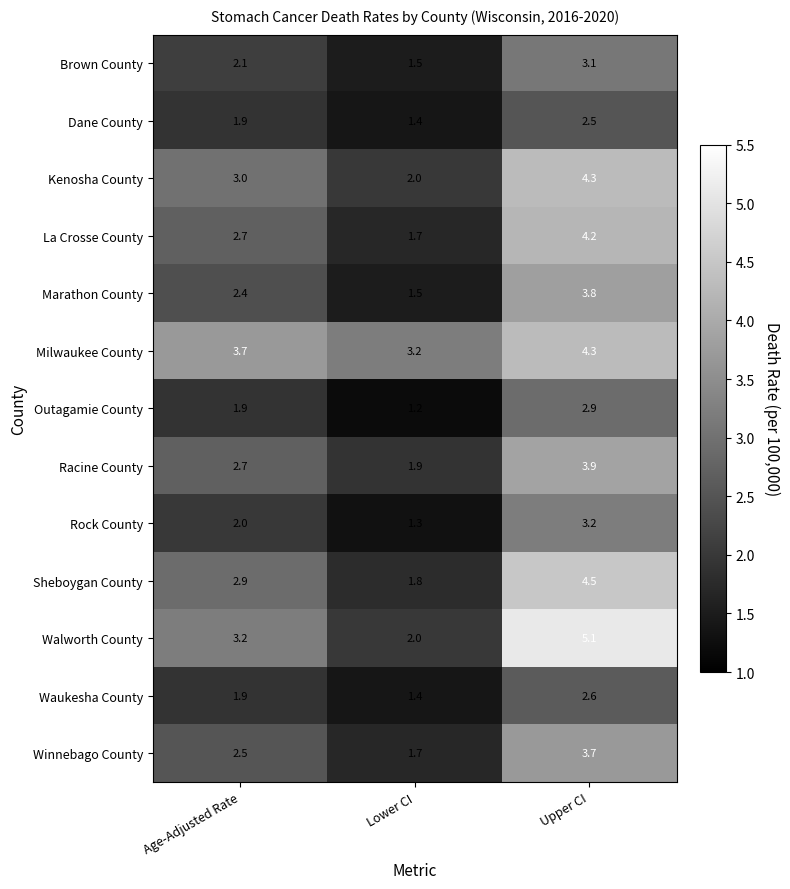

Is it true that Milwaukee County equals 3.2 at Lower CI?

True